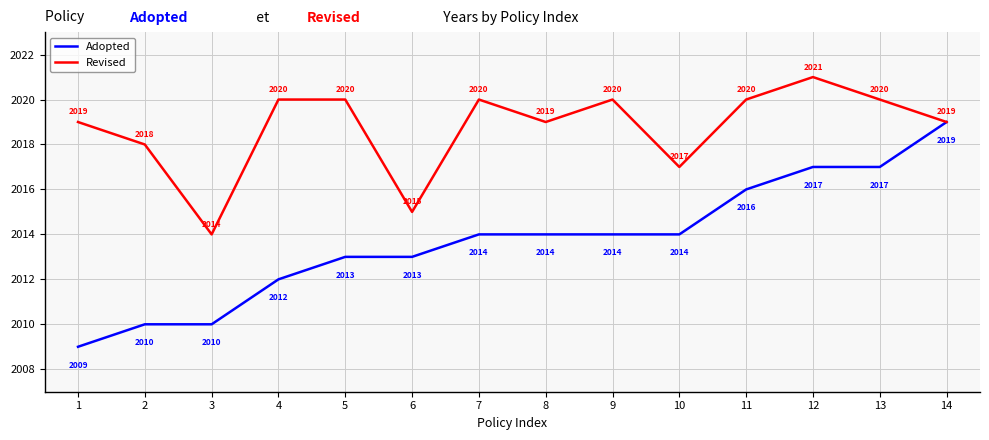

Reading right to left, what are all the values shown in this chart?

Adopted: 2019	2017	2017	2016	2014	2014	2014	2014	2013	2013	2012	2010	2010	2009
Revised: 2019	2020	2021	2020	2017	2020	2019	2020	2015	2020	2020	2014	2018	2019